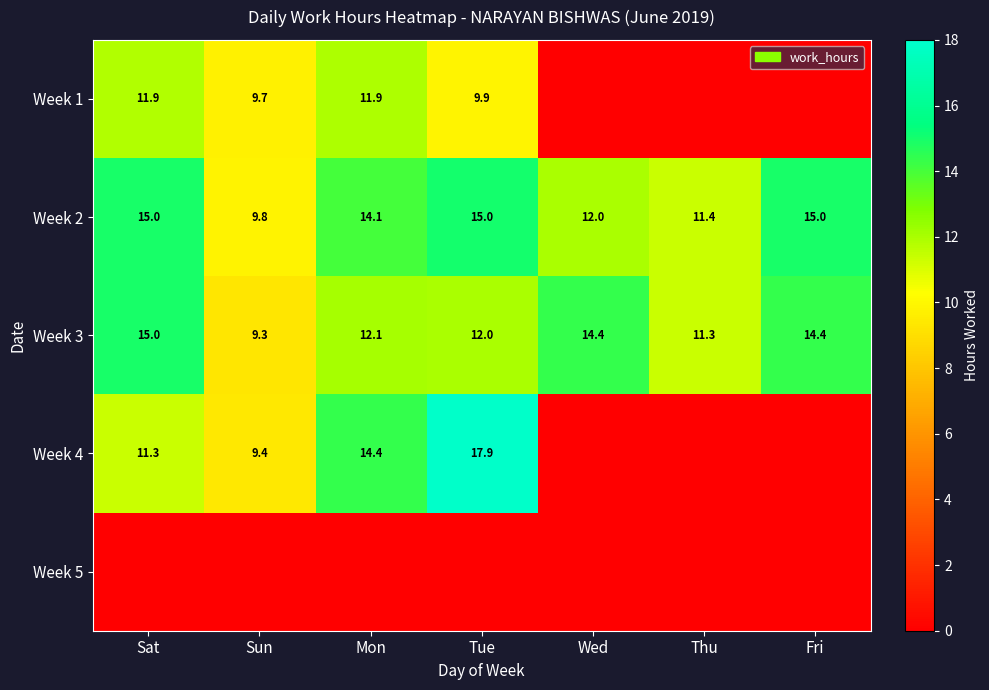

The value of Week 3 at Thu is 16.5. True or false?

False